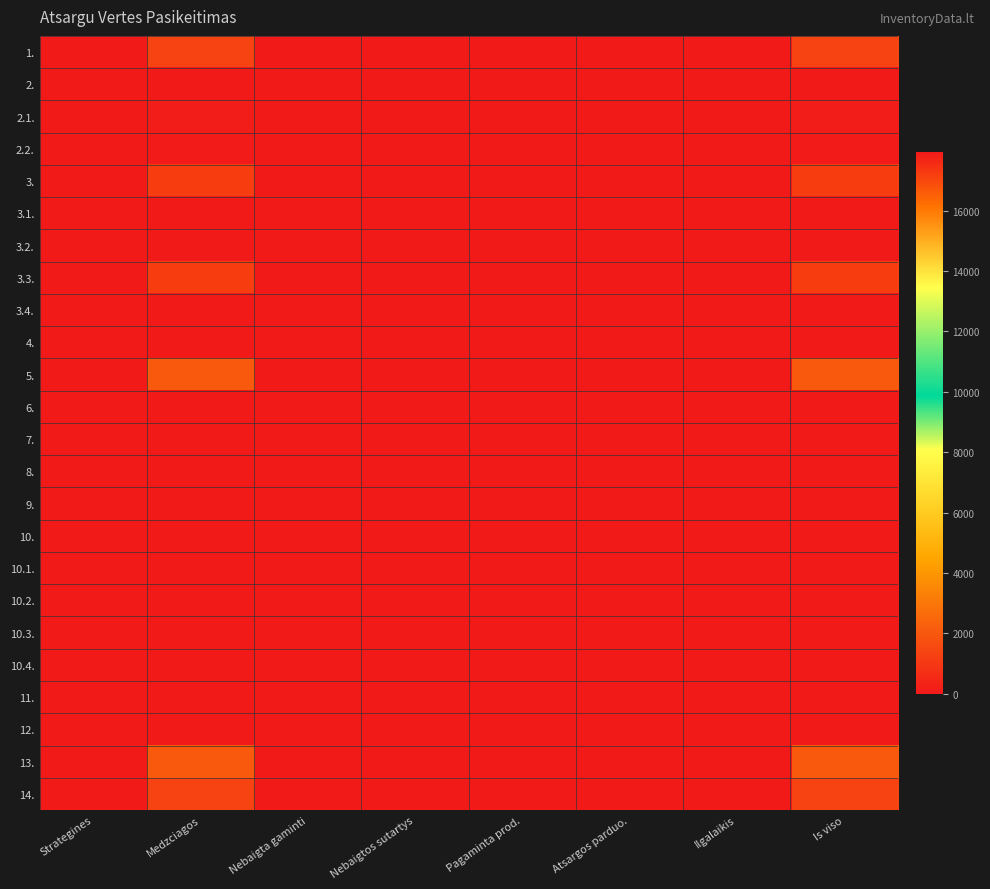

At which category is the sum across all series the highest?

Medzciagos